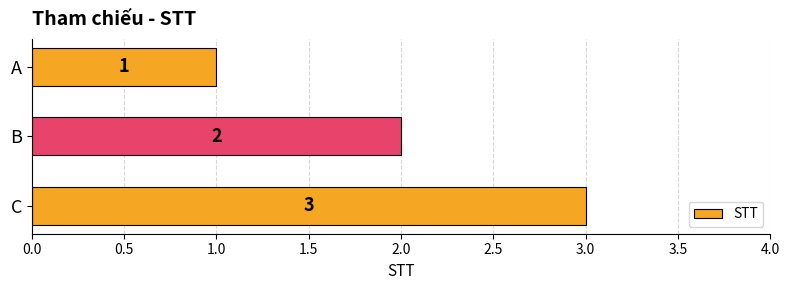

Are the bars grouped side by side (vs. stacked)?

No